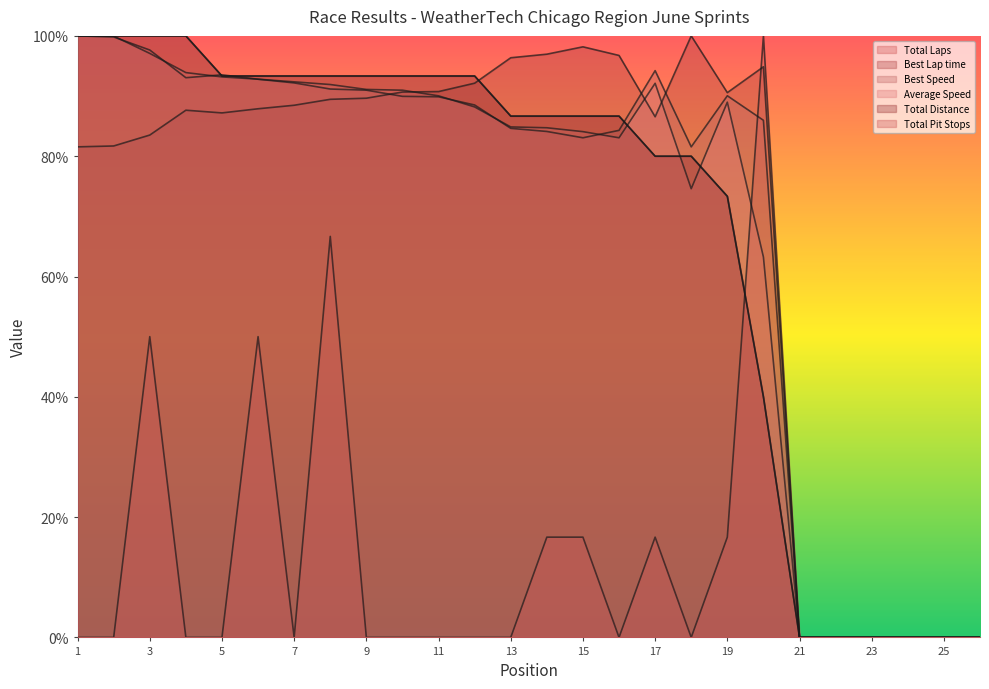

How many positive values does the Best Lap time series have?

20